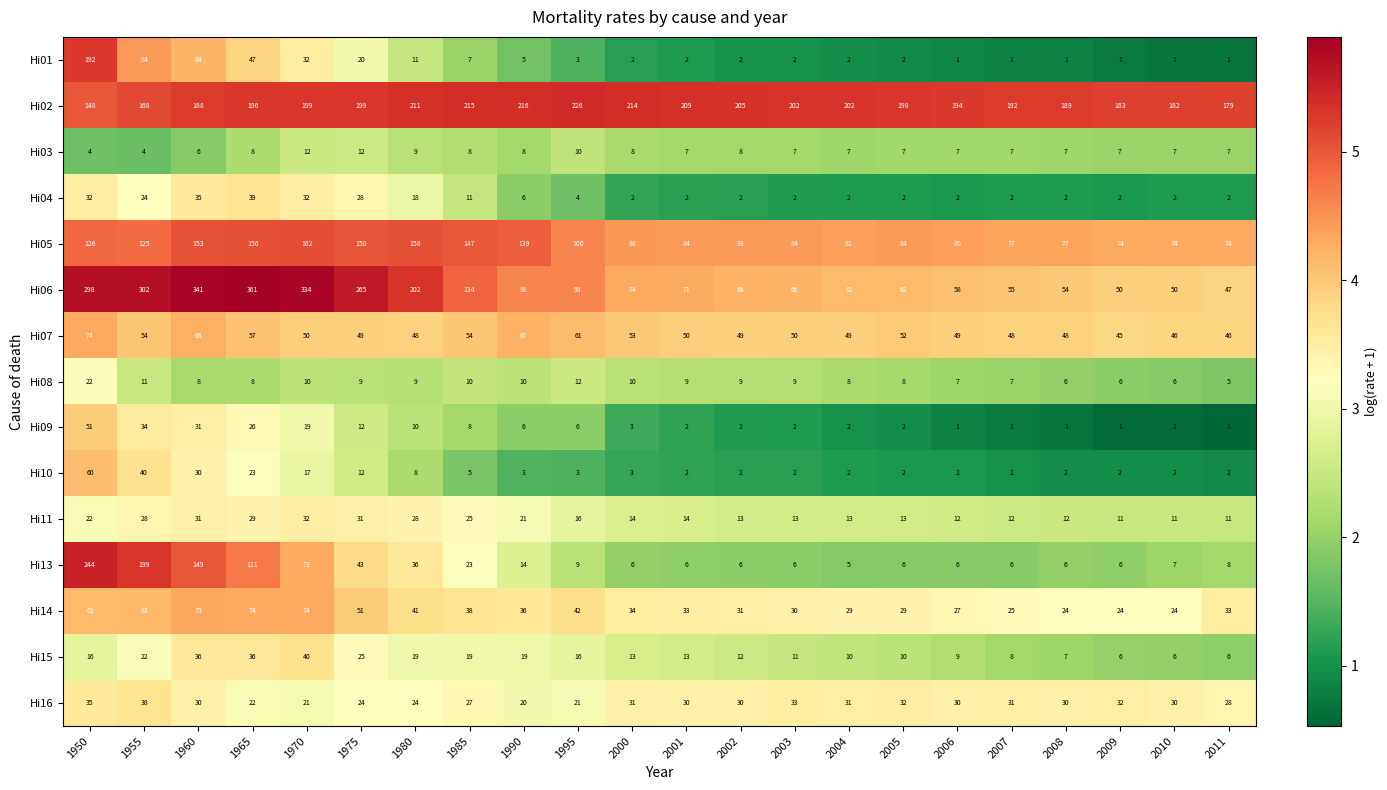

Which series has the largest range (max minus min)?

Hi06